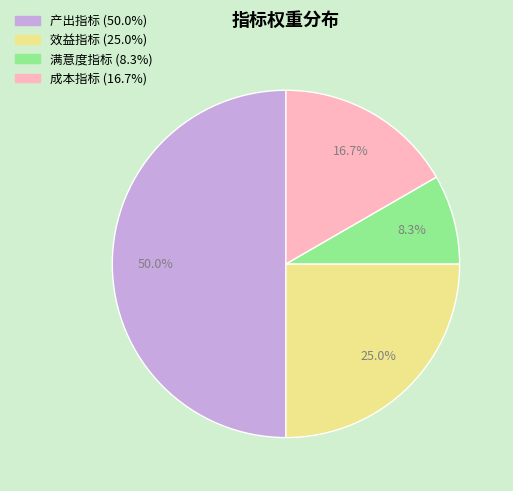

Count the number of slices in the pie.

4